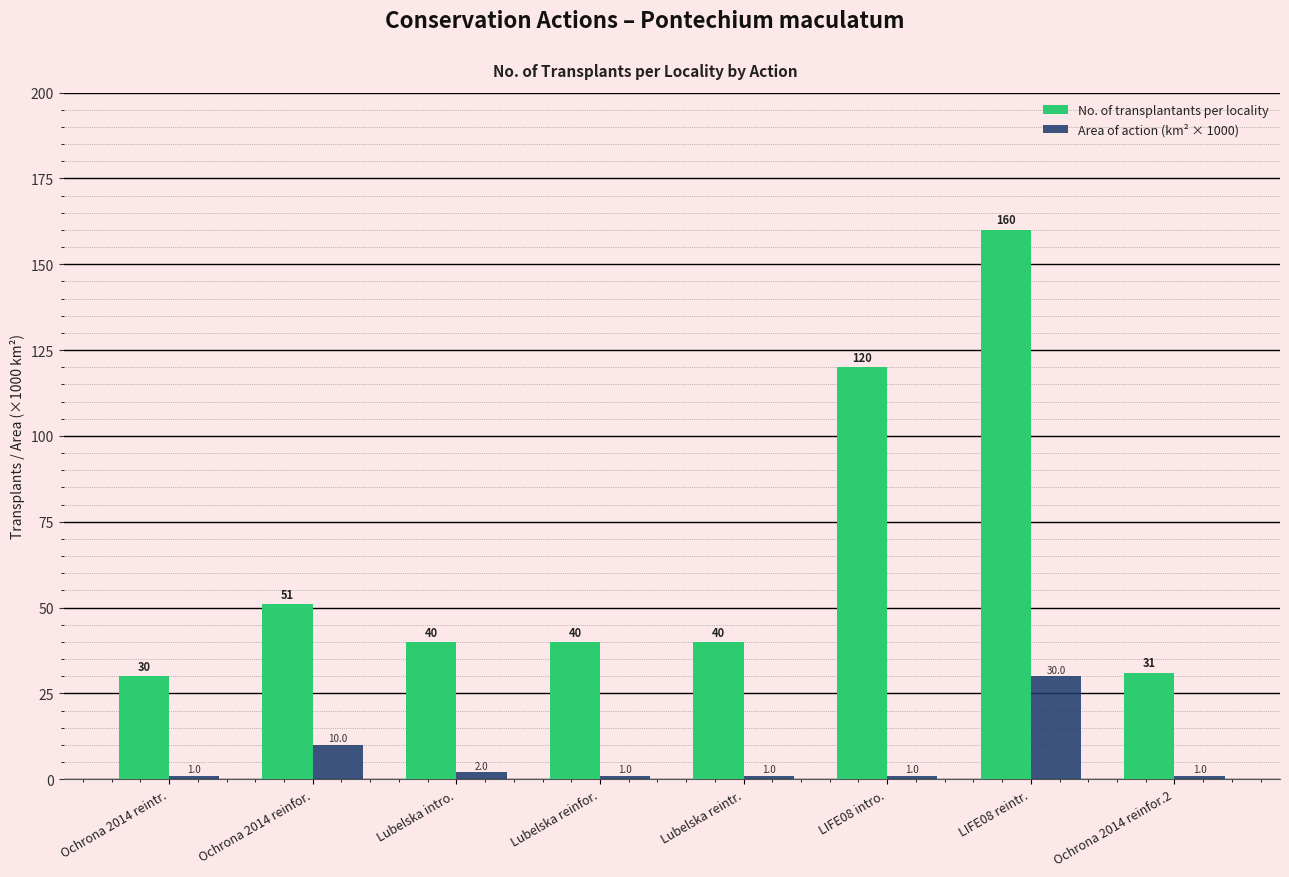

What is the label of the 2nd bar from the right?

LIFE08 reintr.